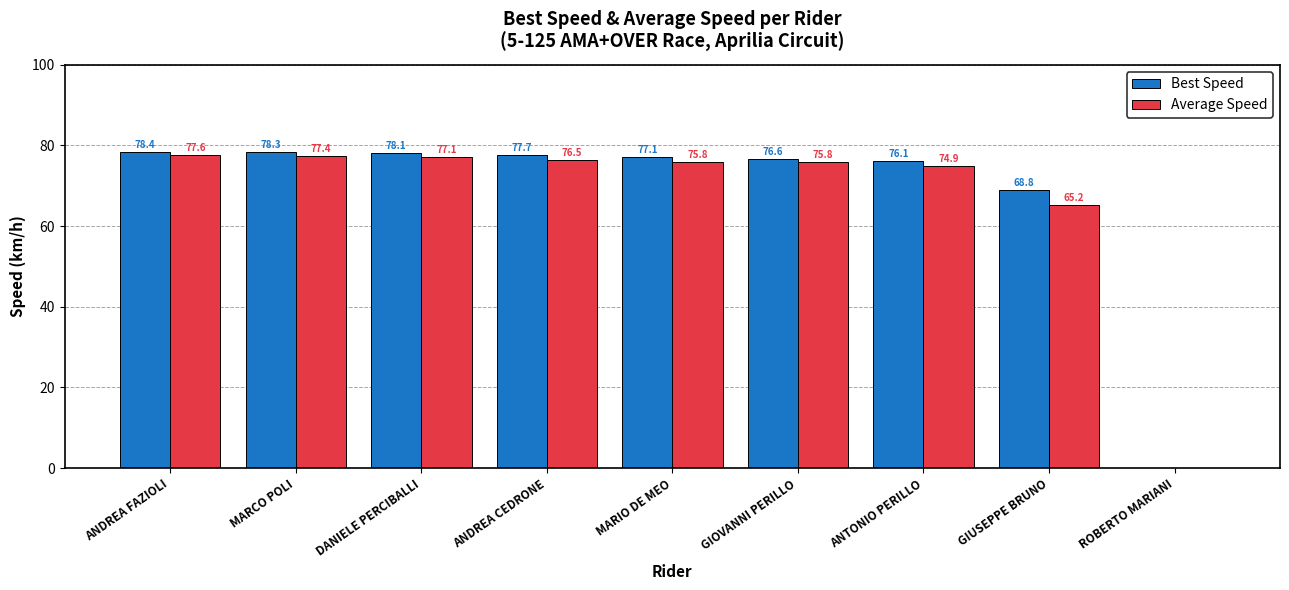

Which category has the highest value across all series?

ANDREA FAZIOLI